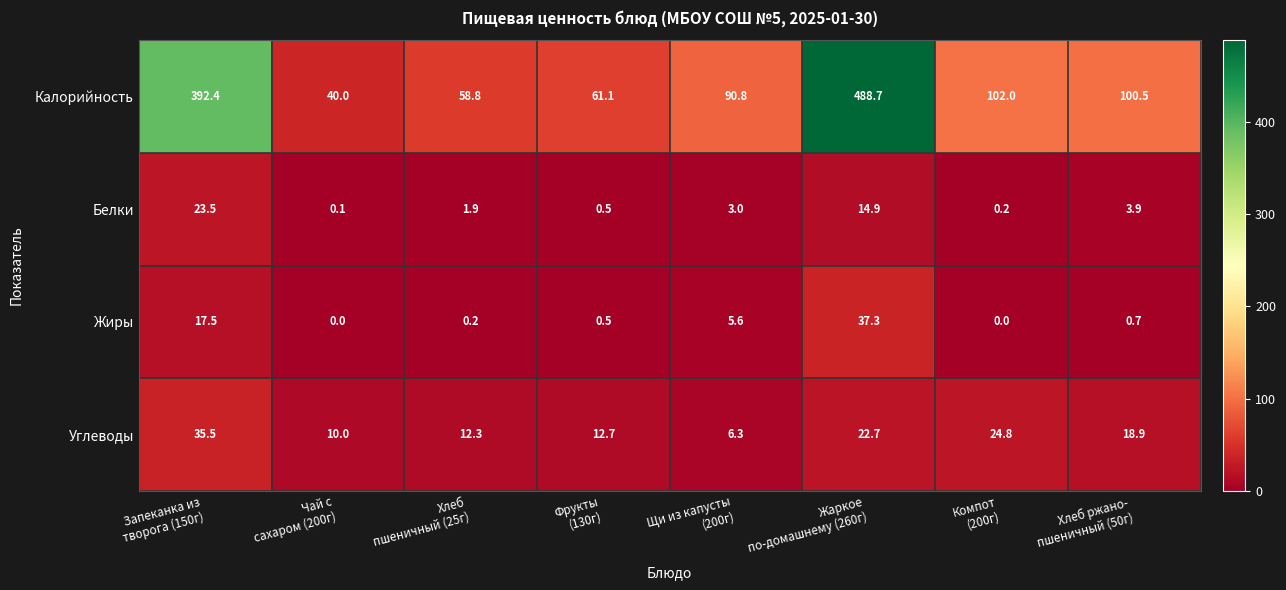

List the series in order of their peak value, lowest first.

Белки, Углеводы, Жиры, Калорийность